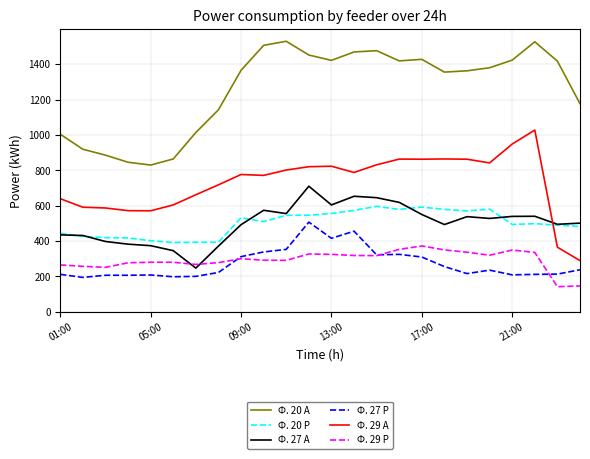

List the series in order of their peak value, lowest first.

Ф. 29 Р, Ф. 27 Р, Ф. 20 Р, Ф. 27 А, Ф. 29 А, Ф. 20 А